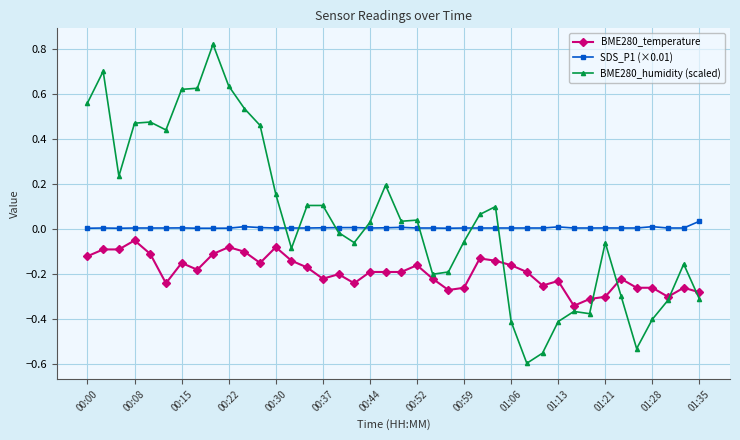

True or false: BME280_temperature and SDS_P1 (×0.01) intersect in this chart.

False